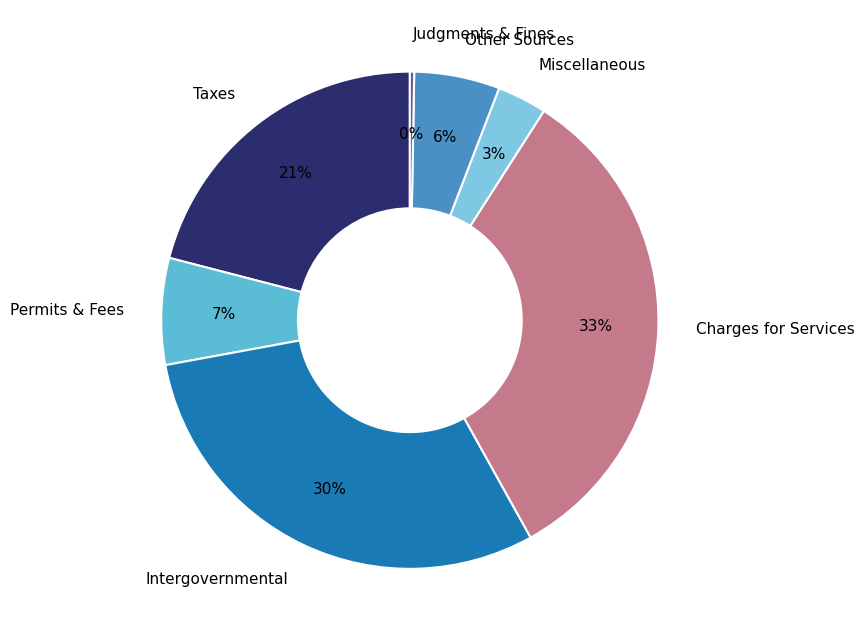

The Charges for Services slice represents 33% of the pie. True or false?

True